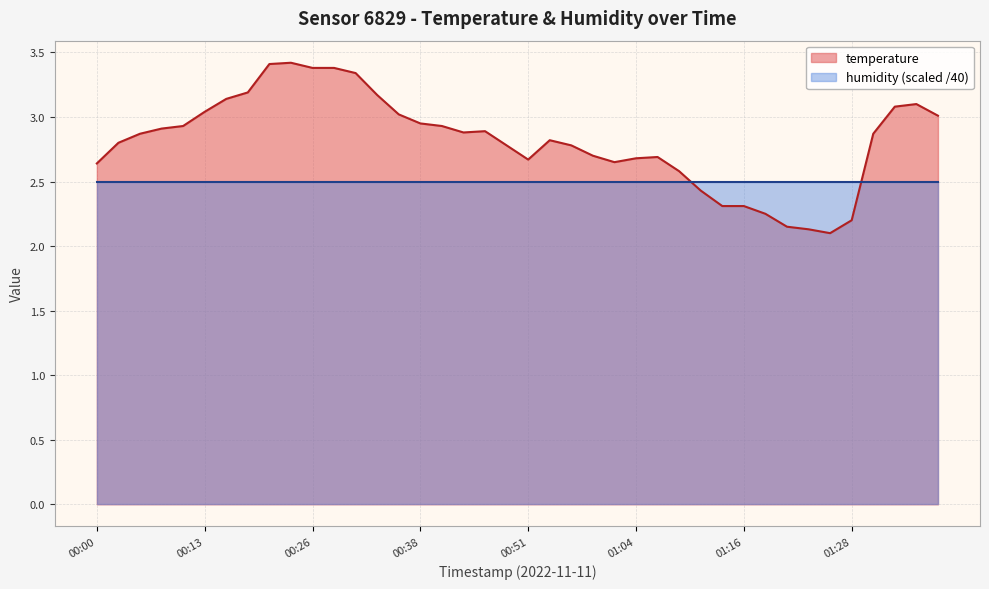

At which category does the chart reach its peak across all series?

00:23